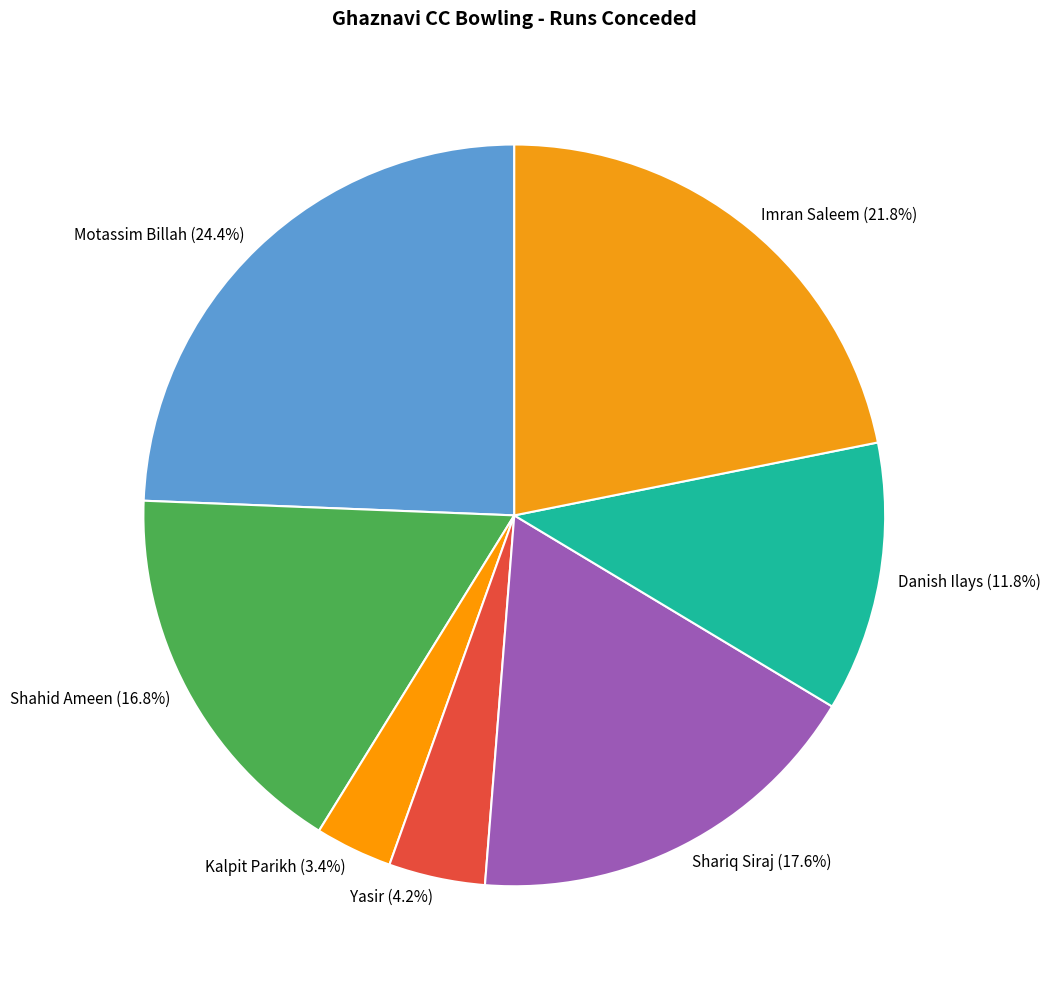

True or false: Motassim Billah accounts for 15% of the total.

False